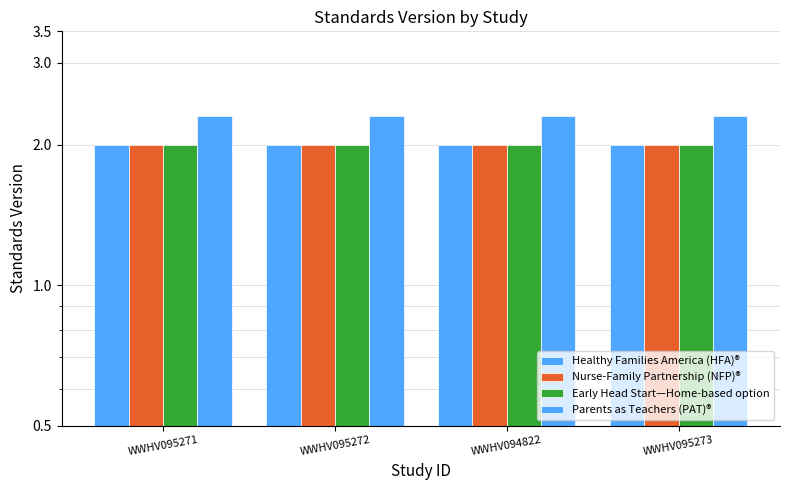

Where is Parents as Teachers (PAT) nearest to the value 2?

WWHV095271